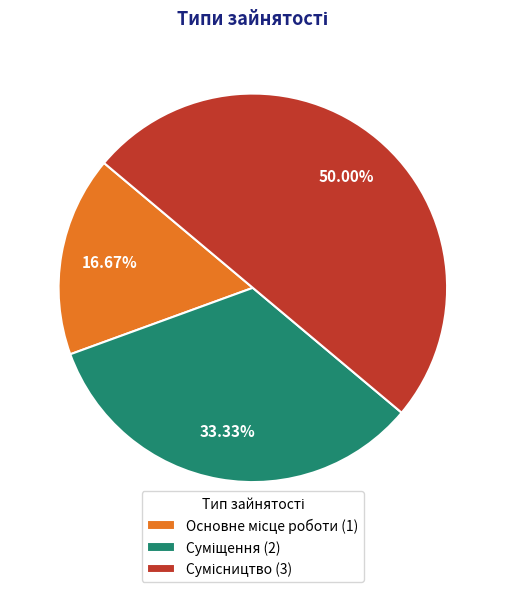

Is it true that Основне місце роботи is 17% of the pie?

True